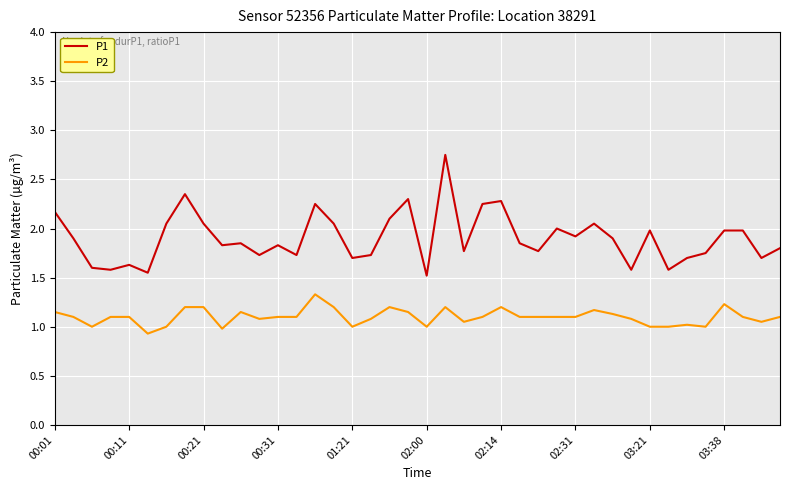

True or false: P2 and P1 cross at least once.

False